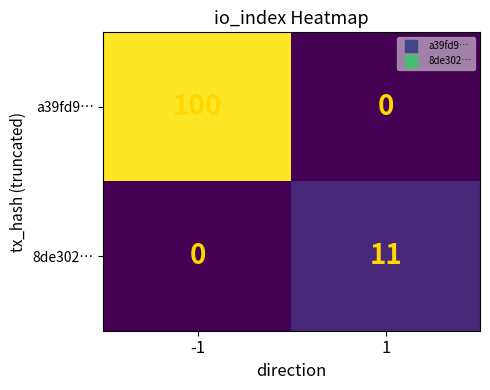

Reading left to right, what are all the values shown in this chart?

a39fd9…: 100	0
8de302…: 0	11